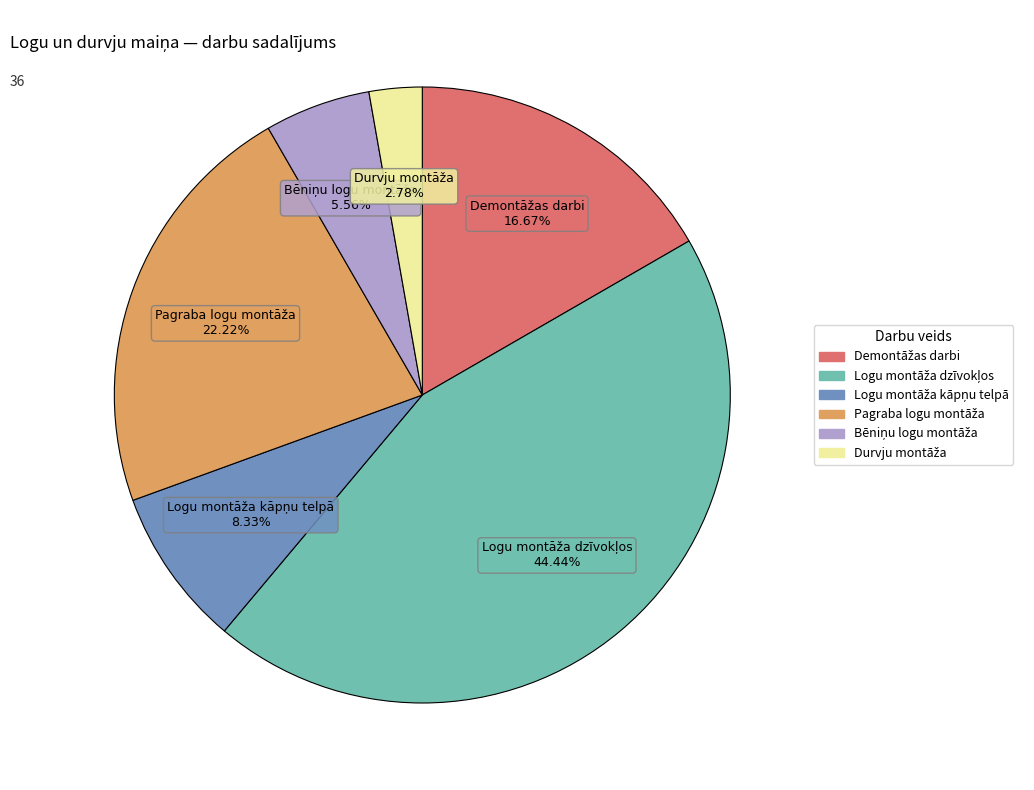

Is there any slice that represents more than half of the pie?

No